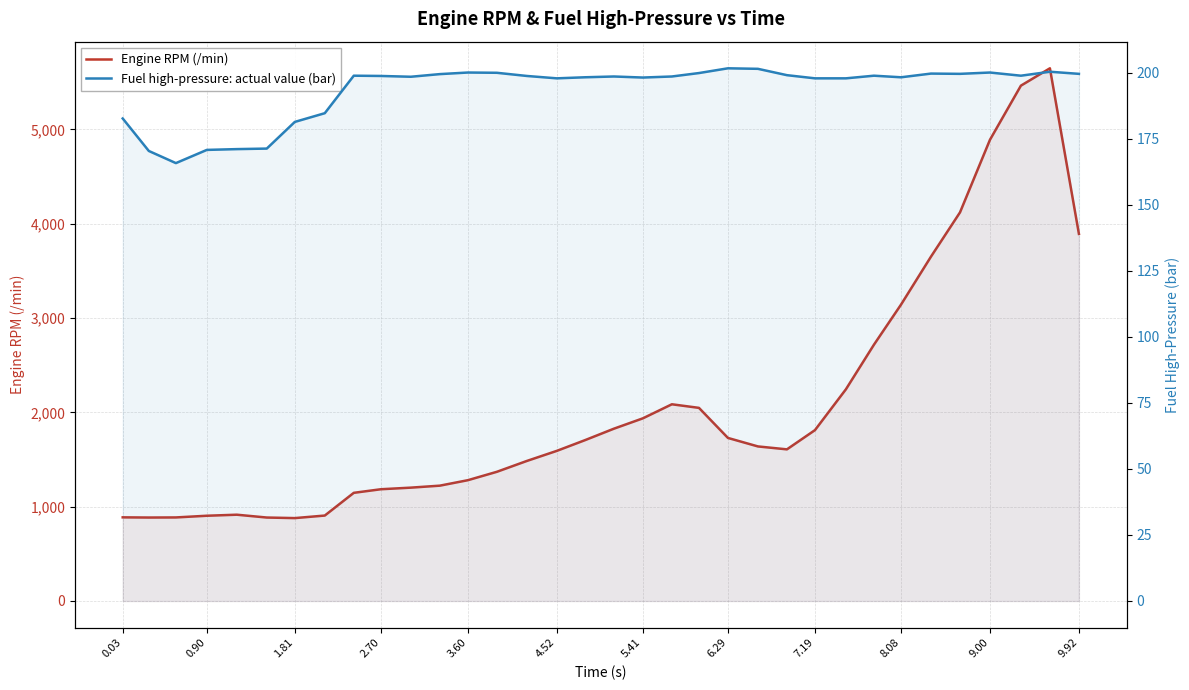

How many data points in Engine RPM (/min) are above 1639?

16